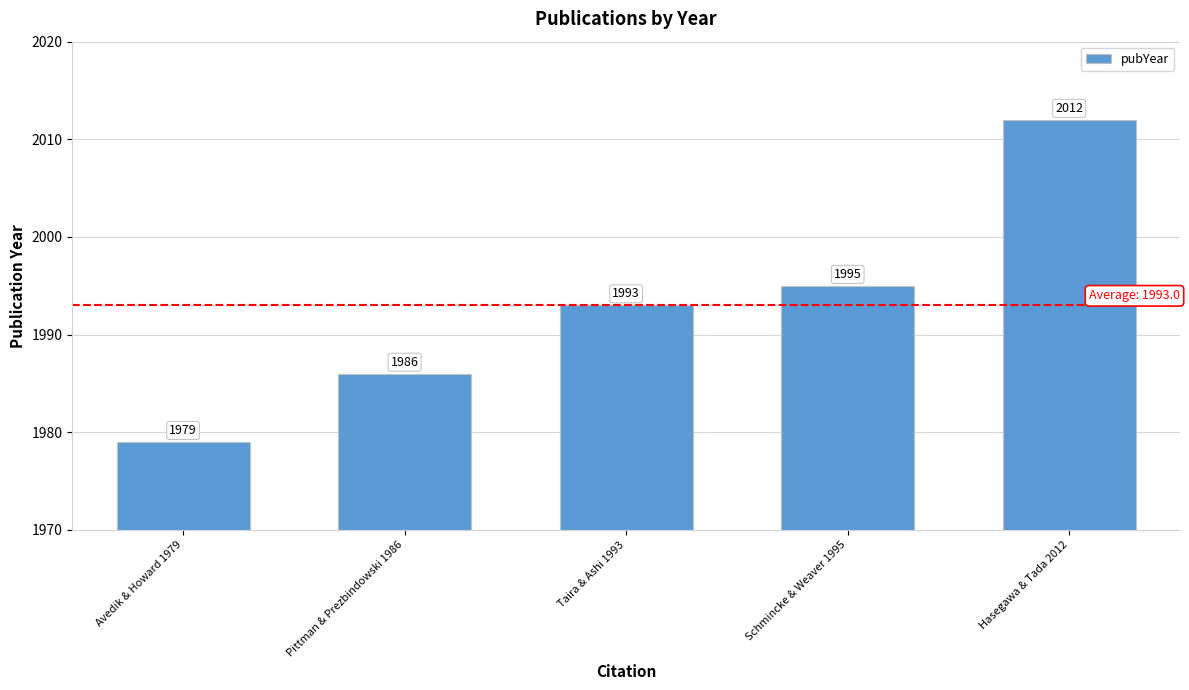

True or false: the data shows 756 at Schmincke & Weaver 1995.

False